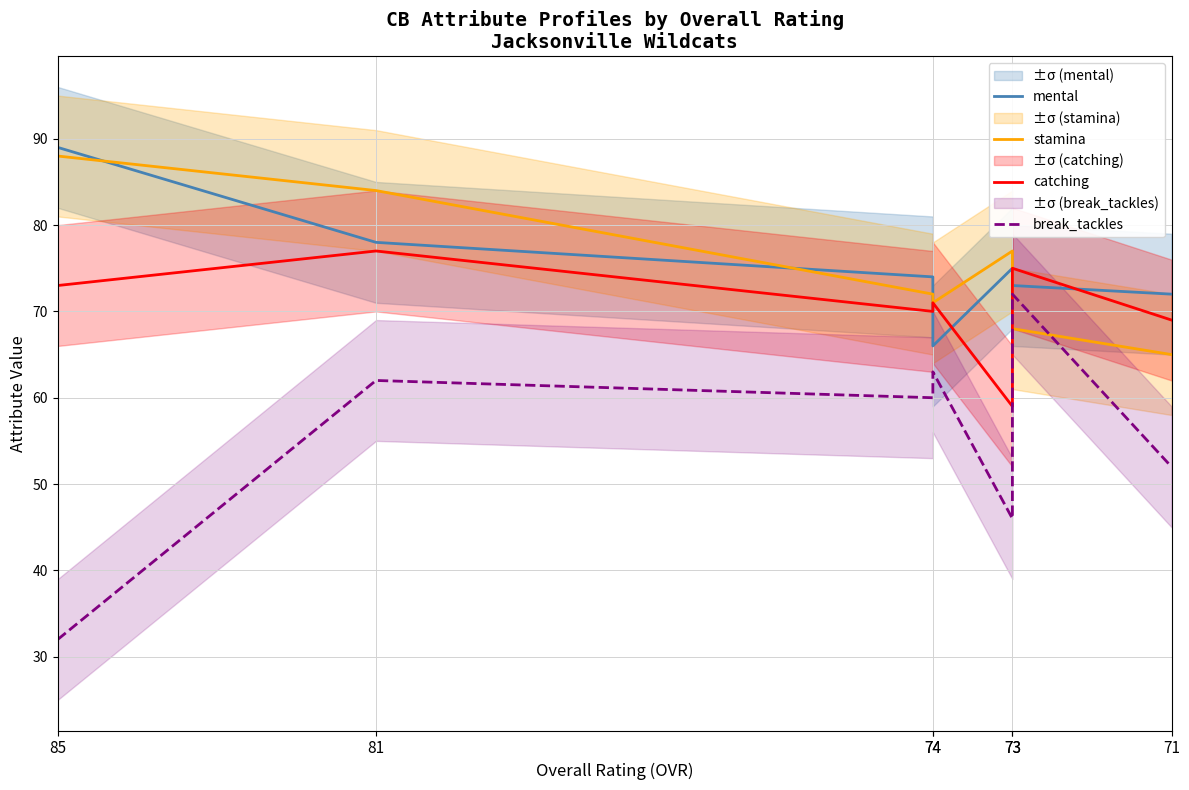

Which series has the largest total across all categories?

mental